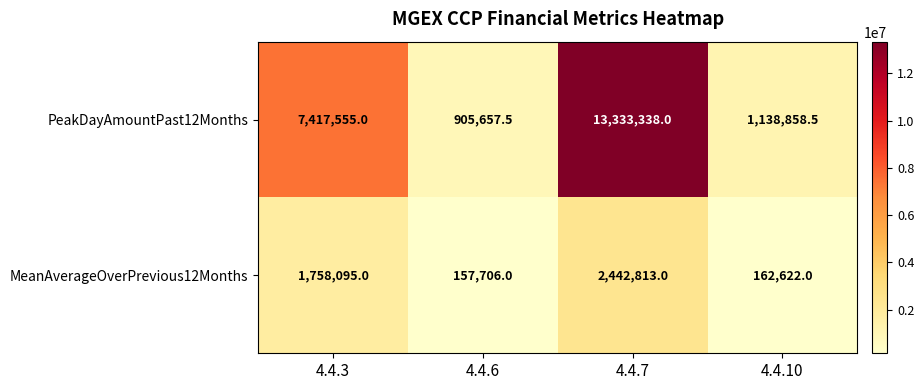

Read the PeakDayAmountPast12Months value at 4.4.6.

905657.5